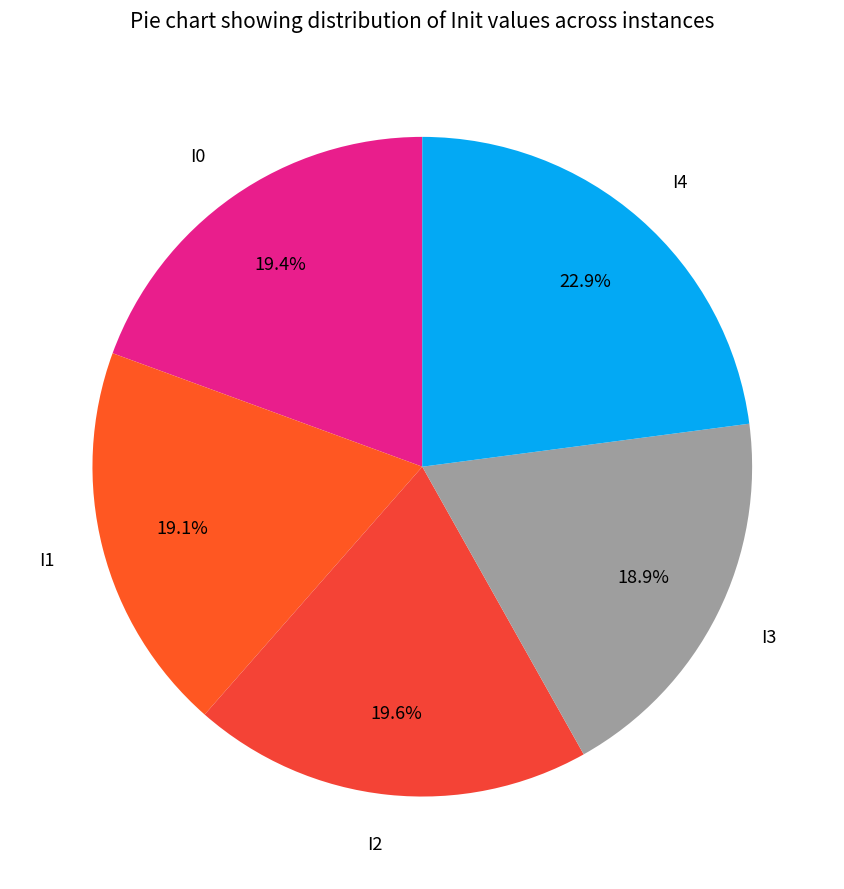

True or false: I4 accounts for 9% of the total.

False